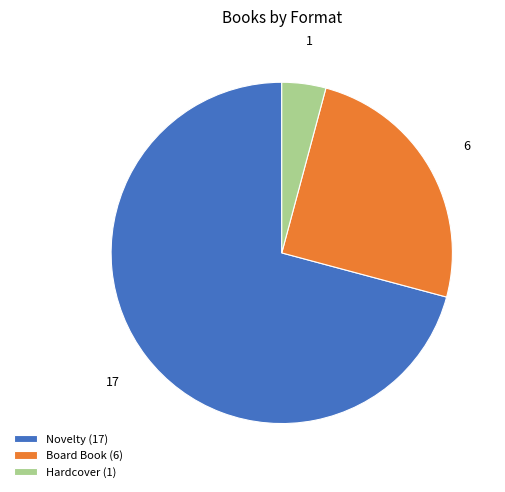

Is it true that 1 is 14% of the pie?

False